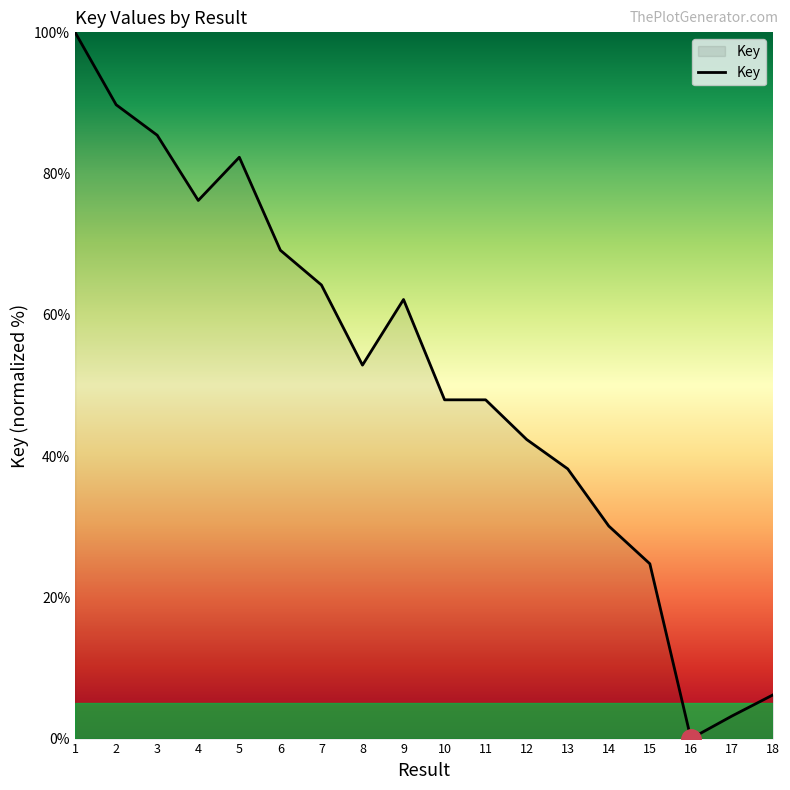

Reading right to left, transcribe all the data shown in this chart.

18=6.2	17=3.2	16=0.0	15=24.8	14=30.1	13=38.2	12=42.3	11=48.0	10=48.0	9=62.2	8=52.9	7=64.2	6=69.1	5=82.3	4=76.2	3=85.4	2=89.7	1=100.0